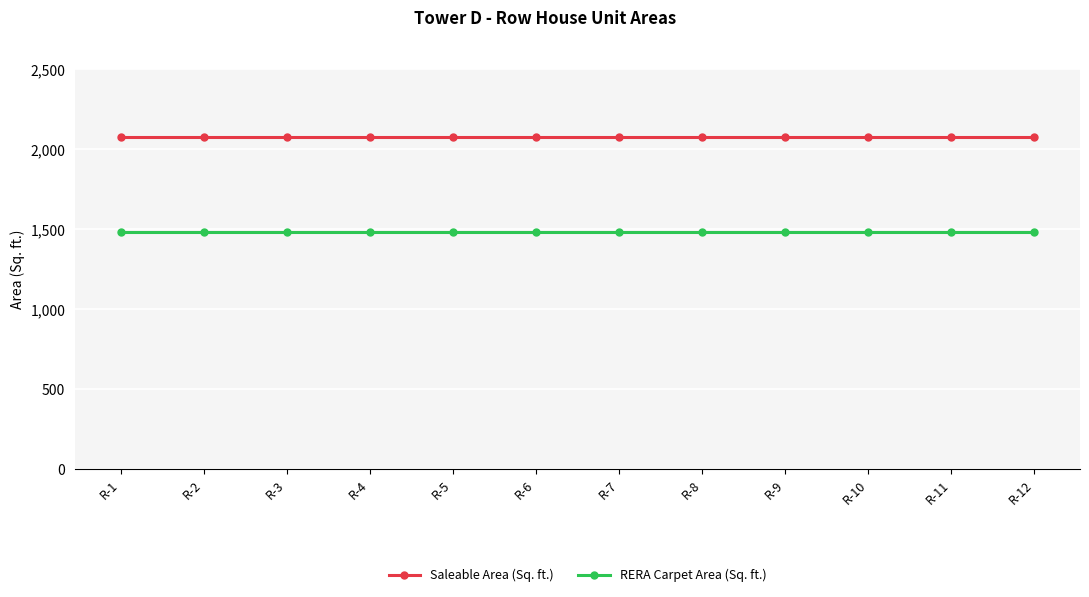

Is it true that Saleable Area (Sq. ft.) equals 2076.9 at R-9?

True